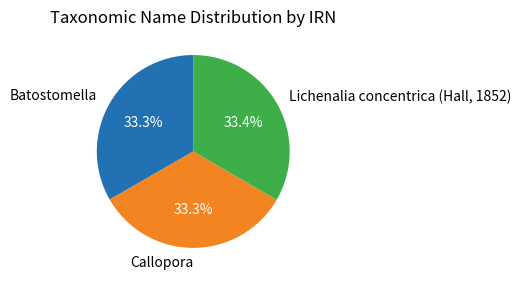

Does Batostomella account for over 50% of the chart?

No